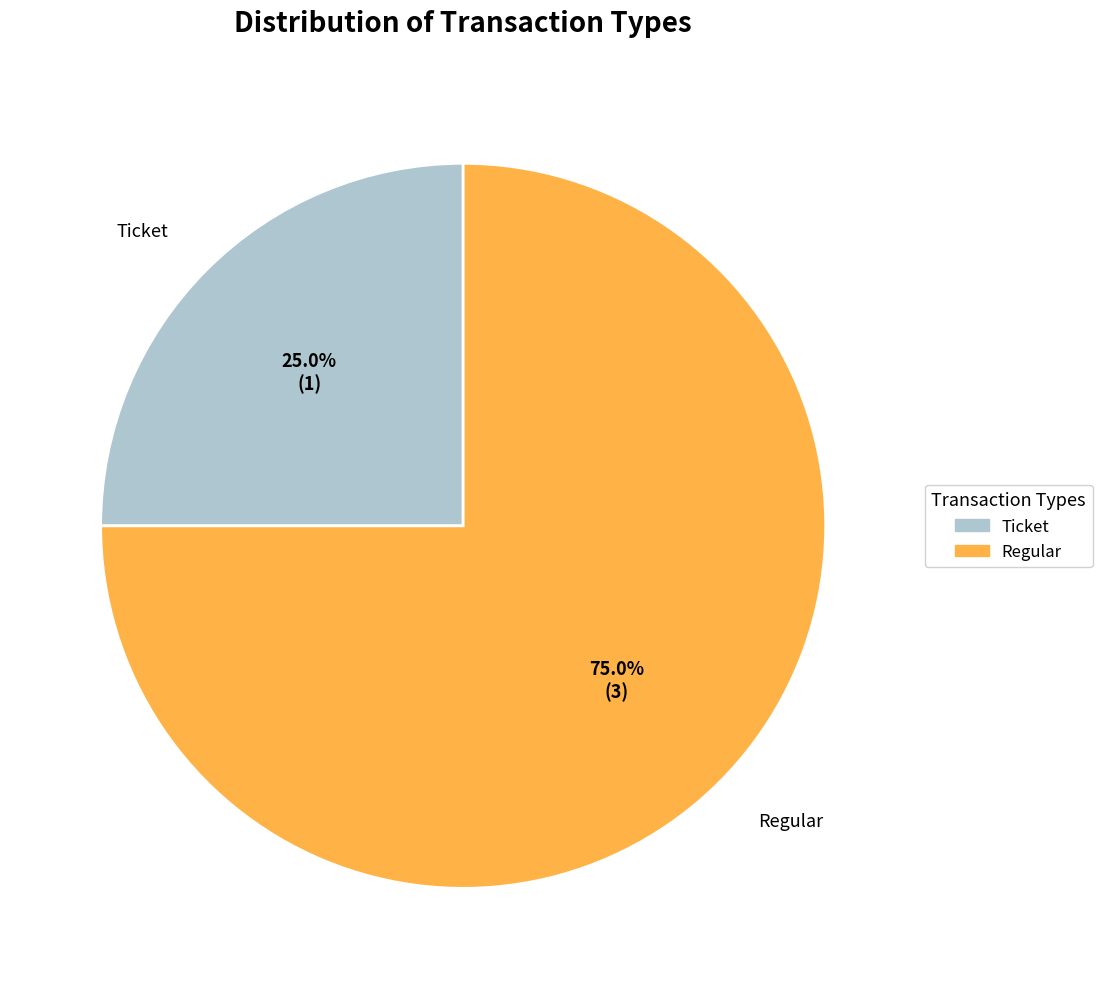

Approximately how many times larger is the value at Regular compared to Ticket?

3.0